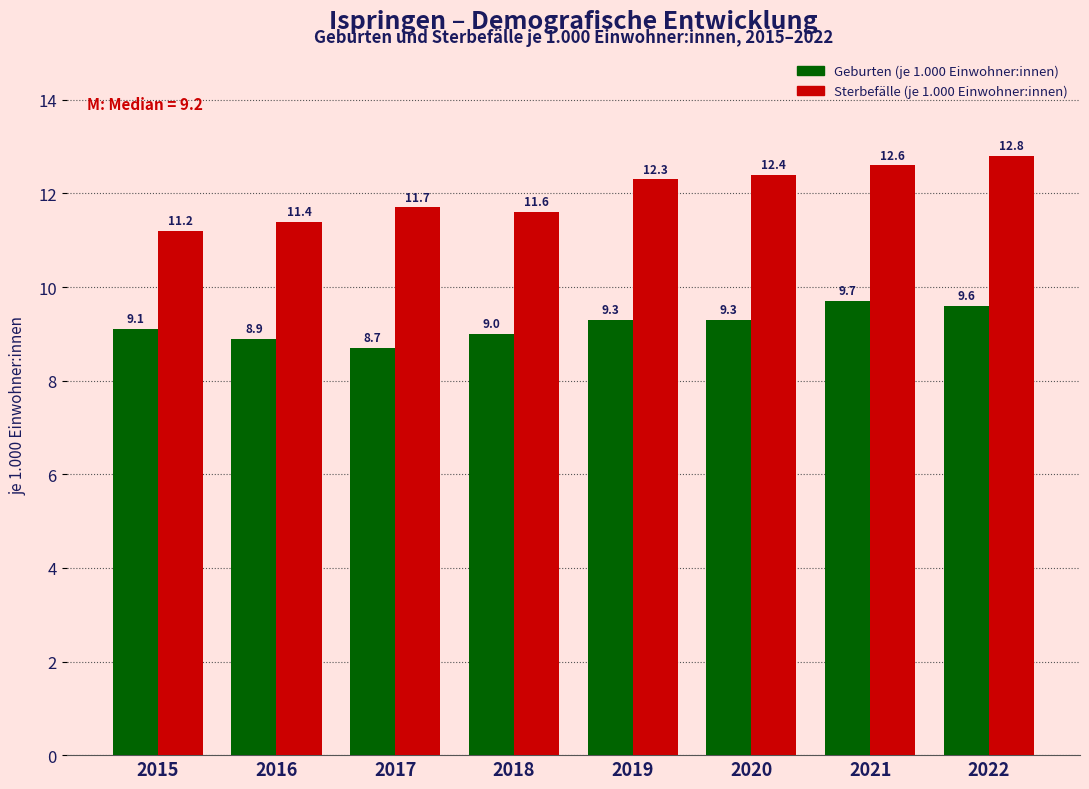

Reading left to right, what are all the values shown in this chart?

Geburten (je 1.000 Einwohner:innen): 2015=9.1	2016=8.9	2017=8.7	2018=9.0	2019=9.3	2020=9.3	2021=9.7	2022=9.6
Sterbefälle (je 1.000 Einwohner:innen): 2015=11.2	2016=11.4	2017=11.7	2018=11.6	2019=12.3	2020=12.4	2021=12.6	2022=12.8